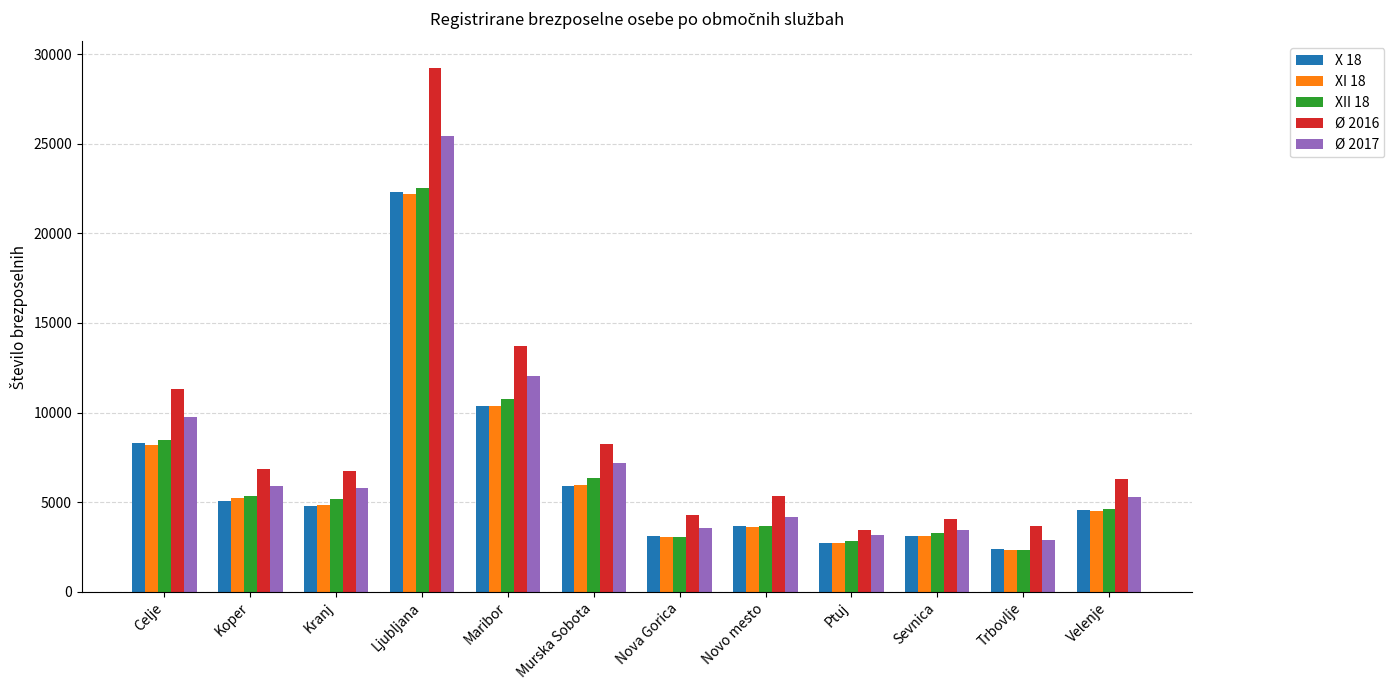

What is the value of the Ø 2016 bar at the 1st from the left?

11301